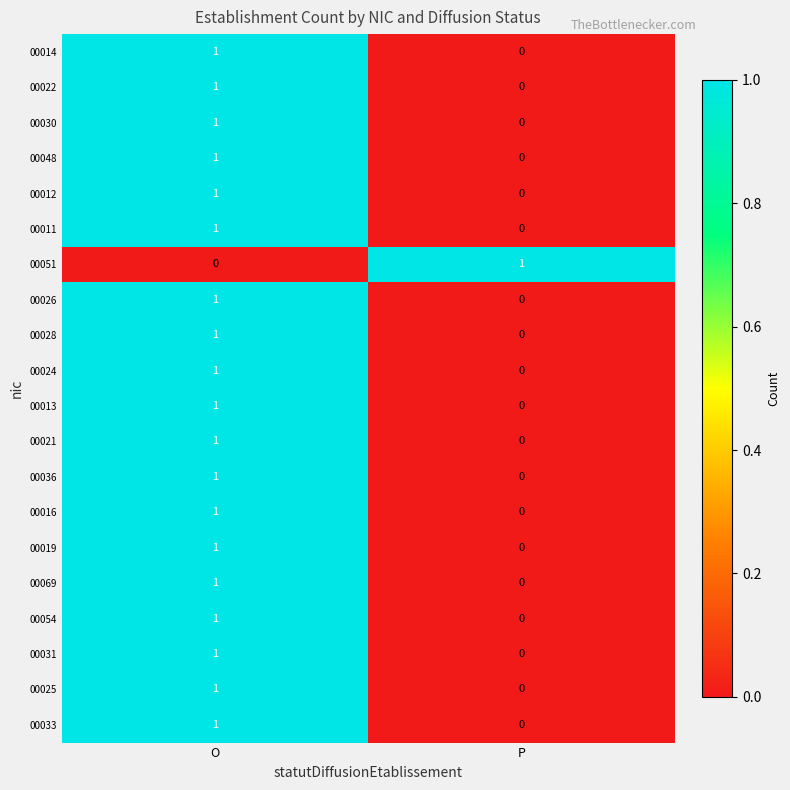

Is it true that 00019 equals 0 at P?

True